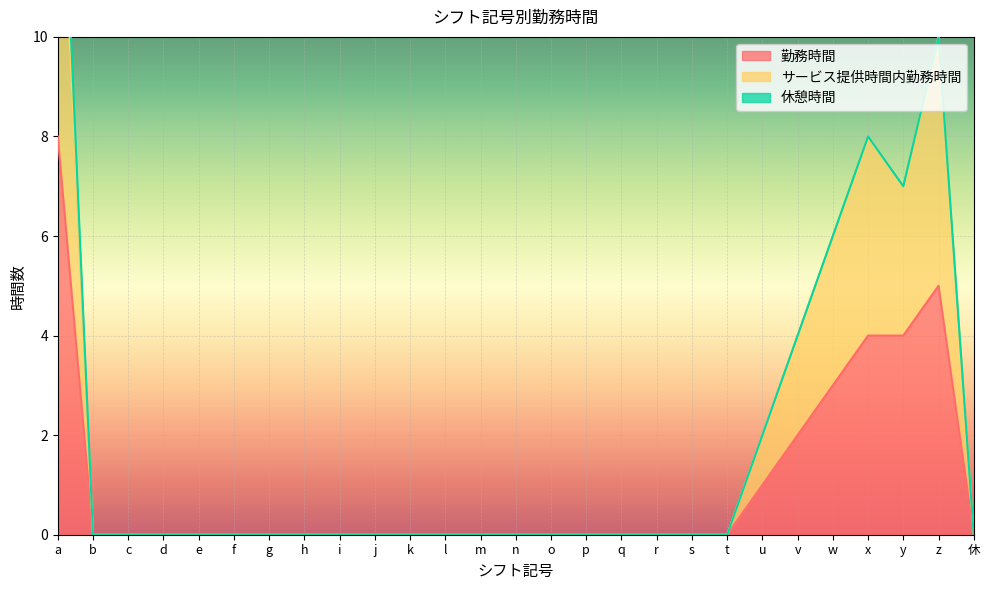

What is the label of the 18th point from the right?

j